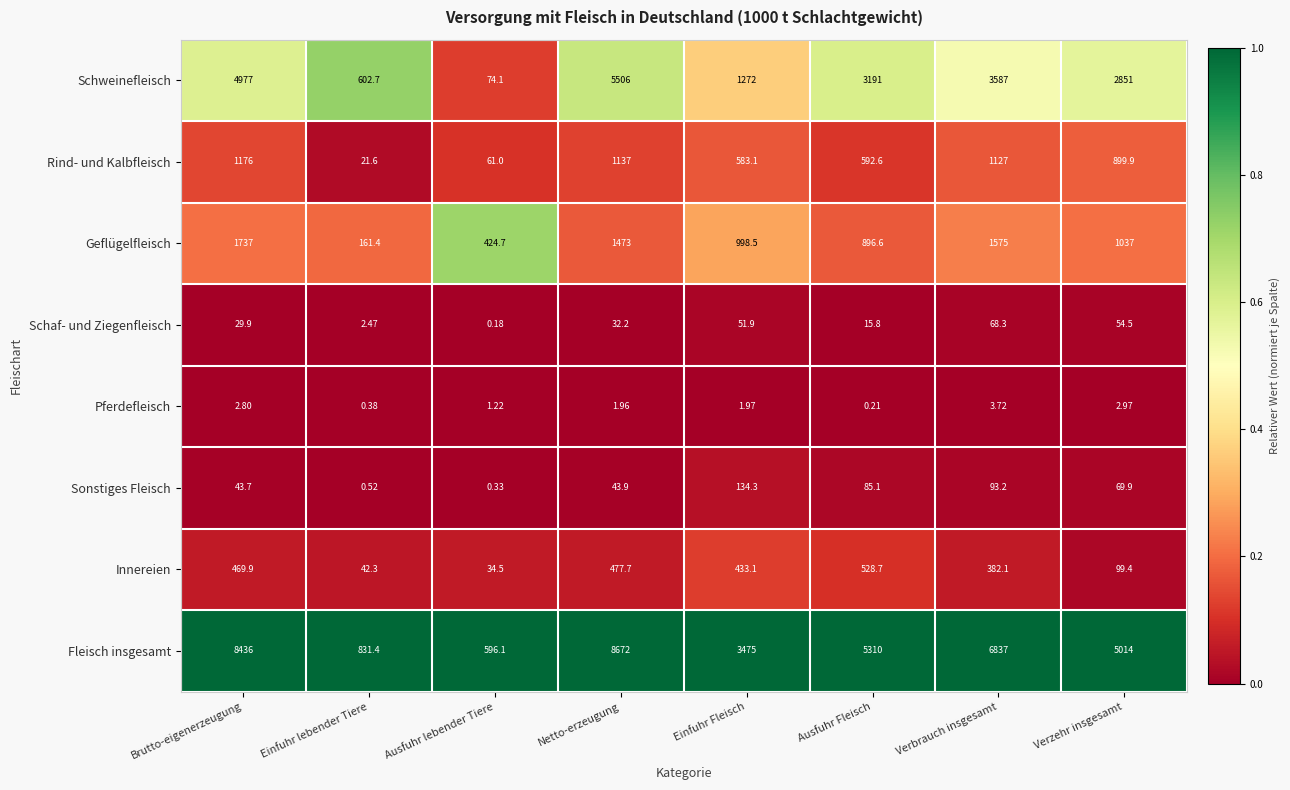

At Einfuhr lebender Tiere, list the series in order from largest to smallest.

Fleisch insgesamt, Schweinefleisch, Geflügelfleisch, Innereien, Rind- und Kalbfleisch, Schaf- und Ziegenfleisch, Sonstiges Fleisch, Pferdefleisch